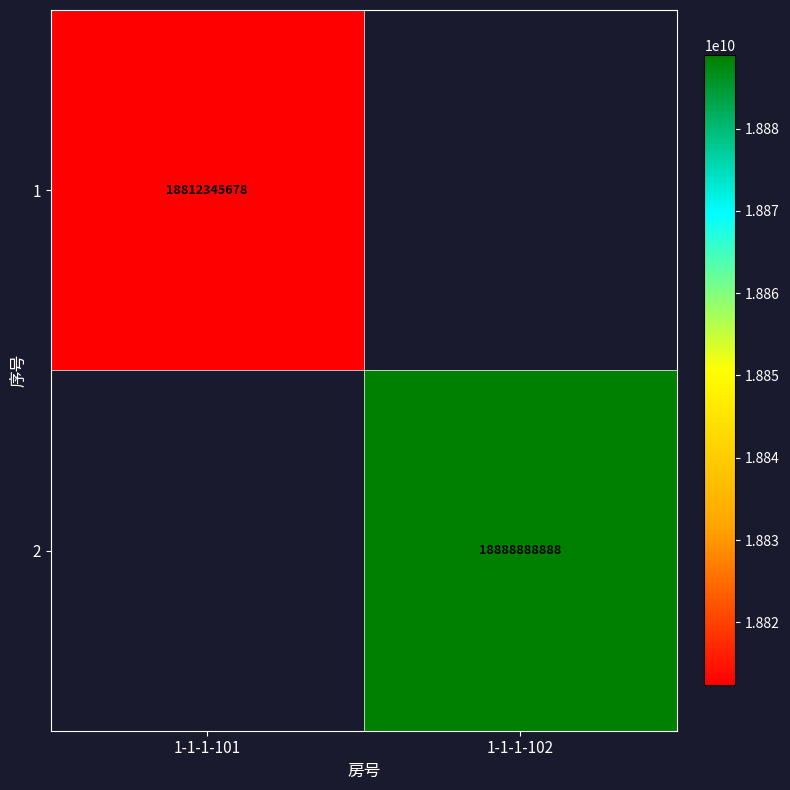

True or false: 2 has a value of 24734020749 at 1-1-1-102.

False